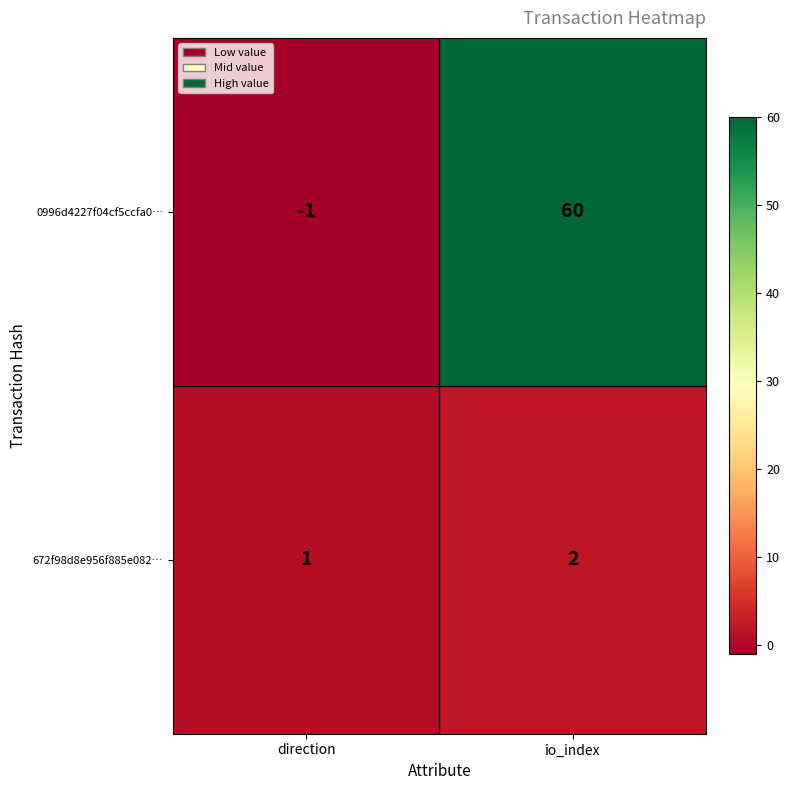

Is it true that 672f98d8e956f885e082… equals 1 at direction?

True